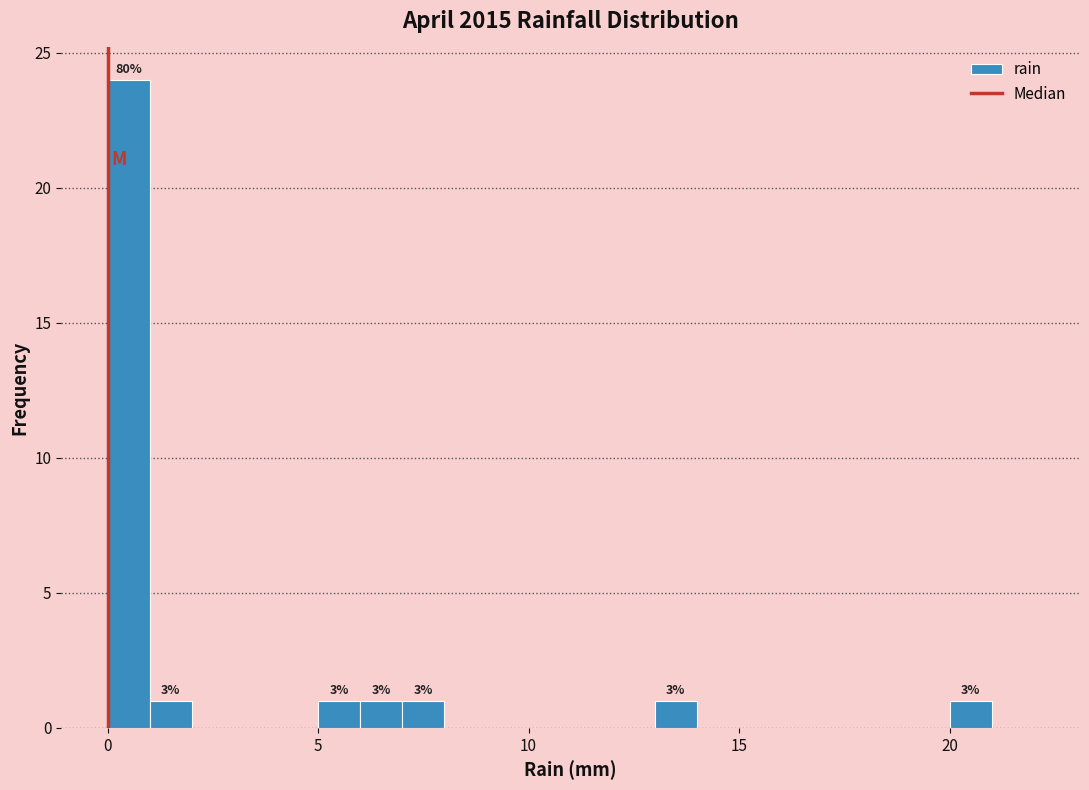

Read against the x-axis, roughly where is the centre of the tallest bar?

0.5